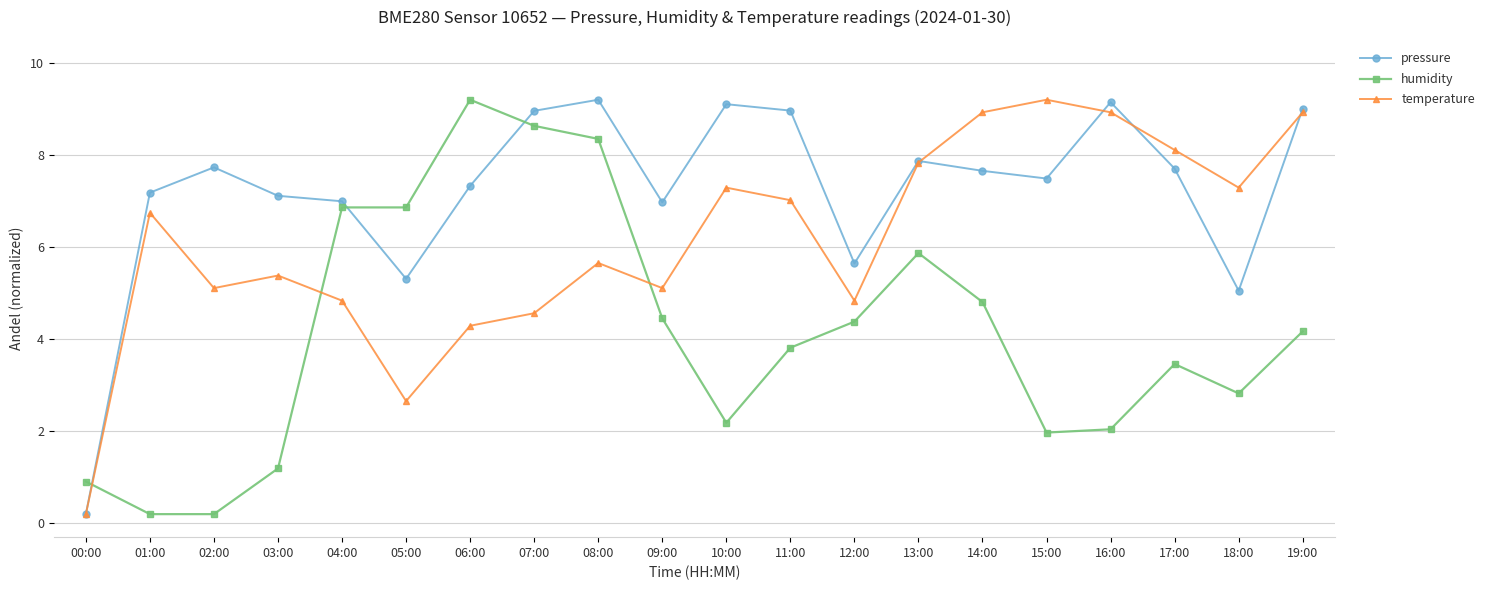

What is the lowest value of the temperature series?

0.2